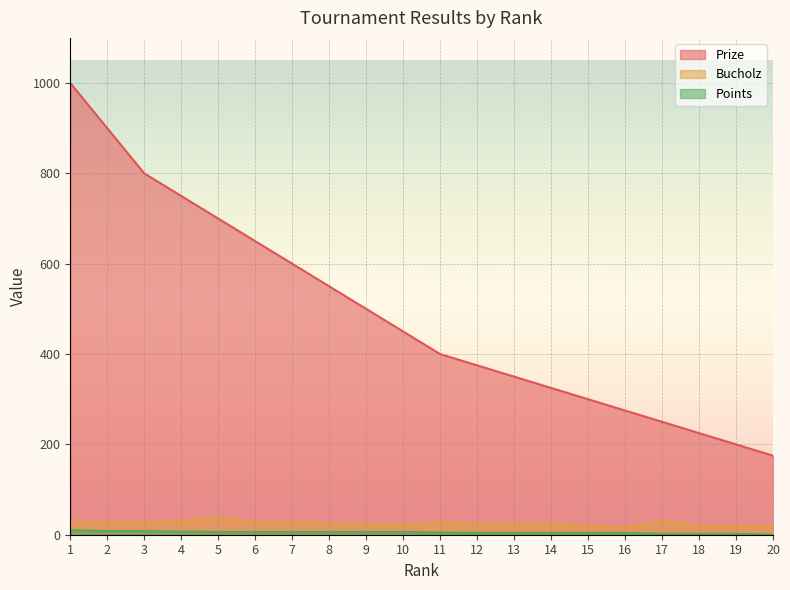

True or false: Points has a value of 2 at 3.

False